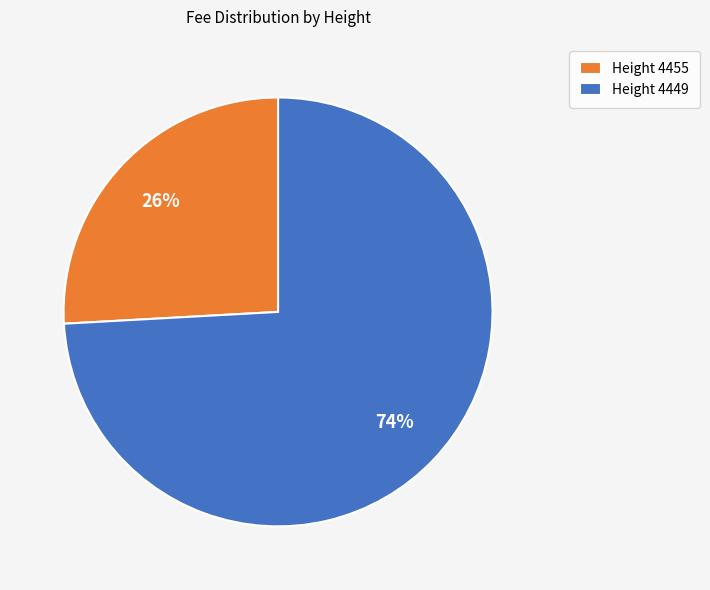

How many segments does this pie chart have?

2